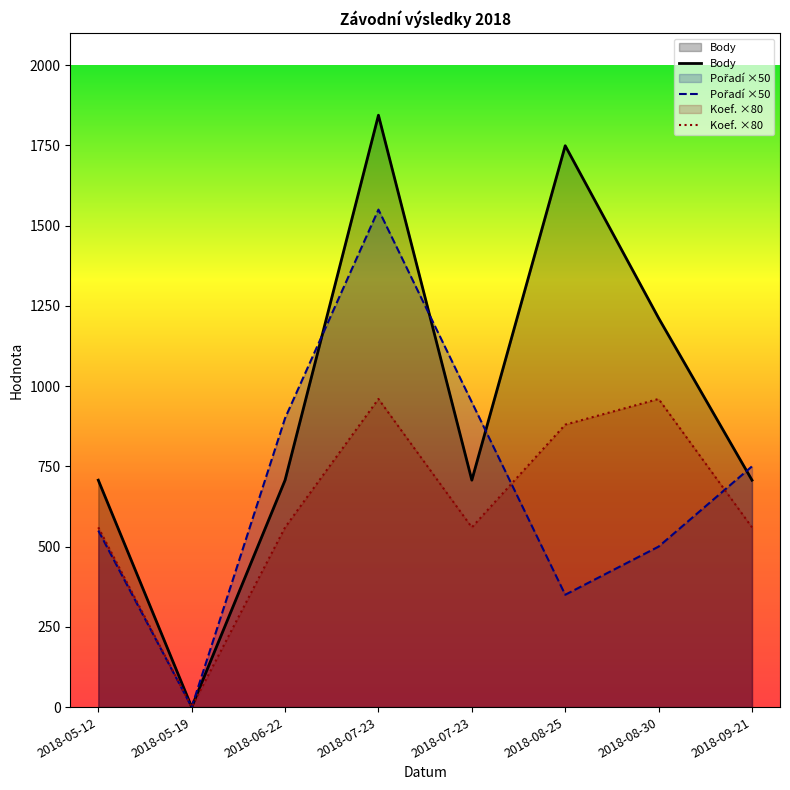

True or false: Pořadí ×50 has more than 1 interior local peaks.

False